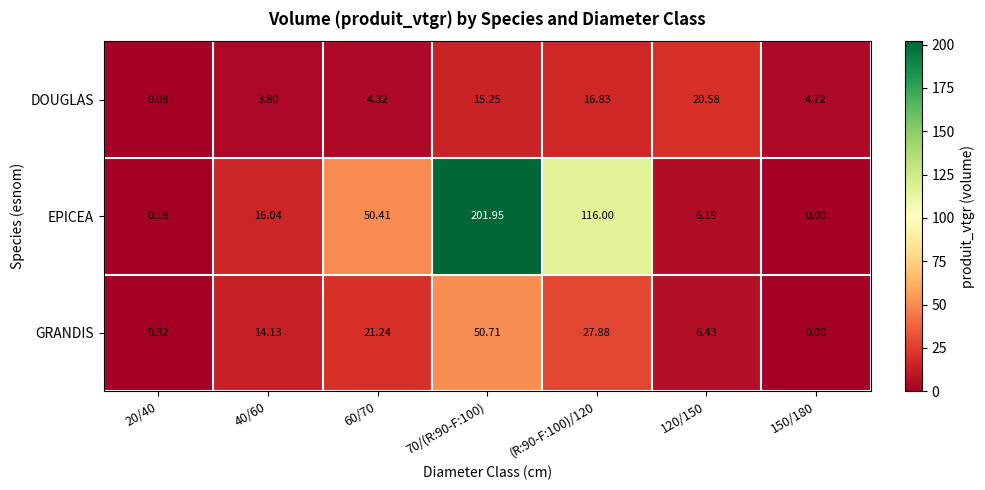

Which series has the largest range (max minus min)?

EPICEA